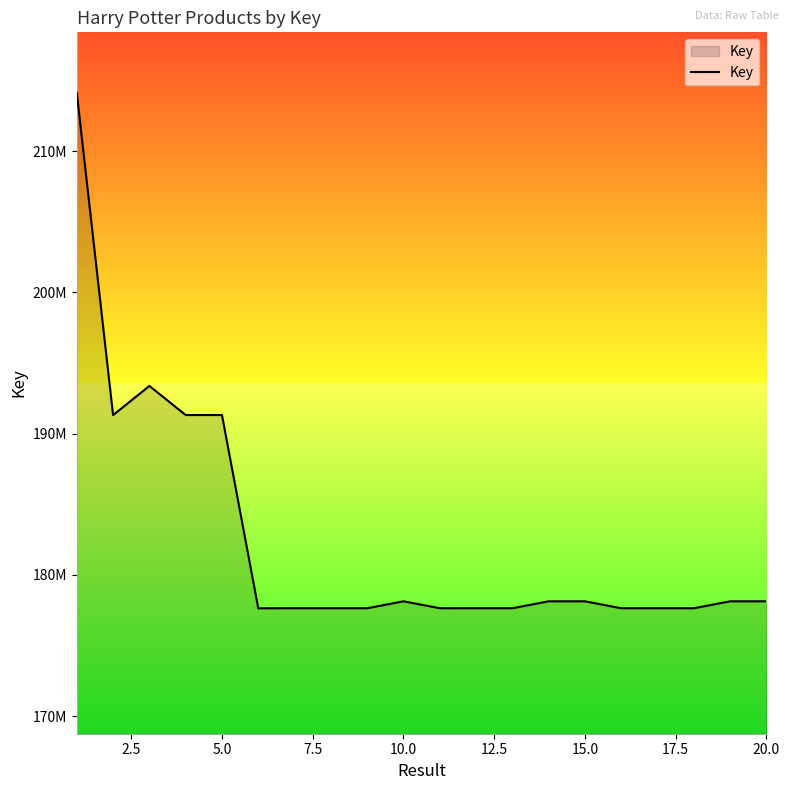

Does the chart display data point markers on the line(s)?

No